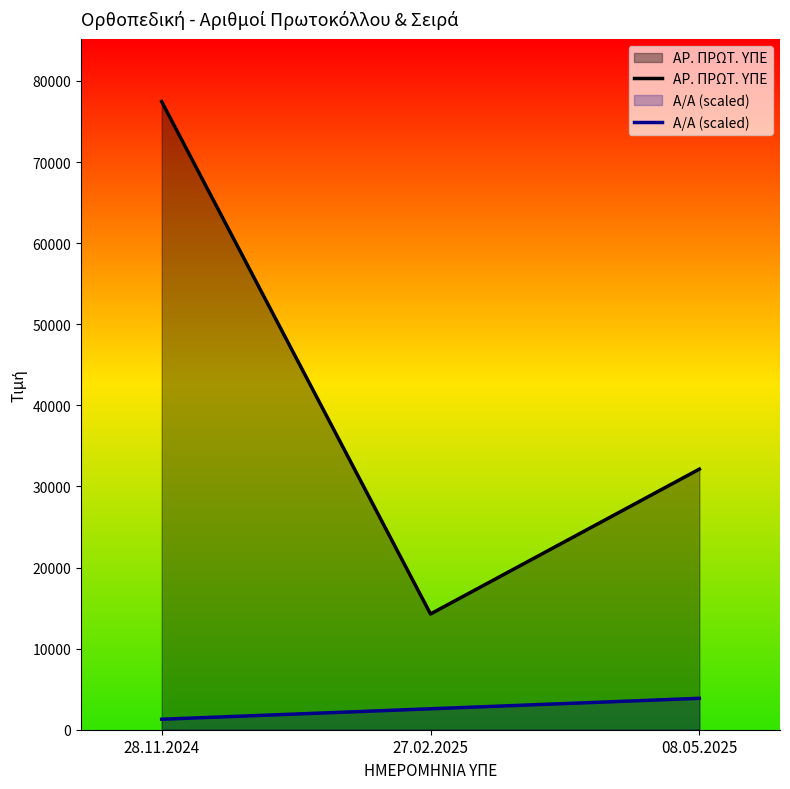

Between 28.11.2024 and 08.05.2025, which is larger?

28.11.2024